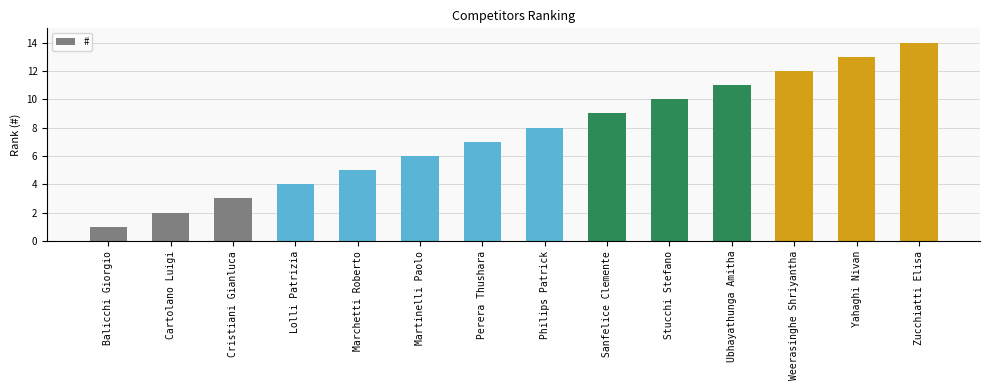

What is the value of the 11th bar from the left?

11